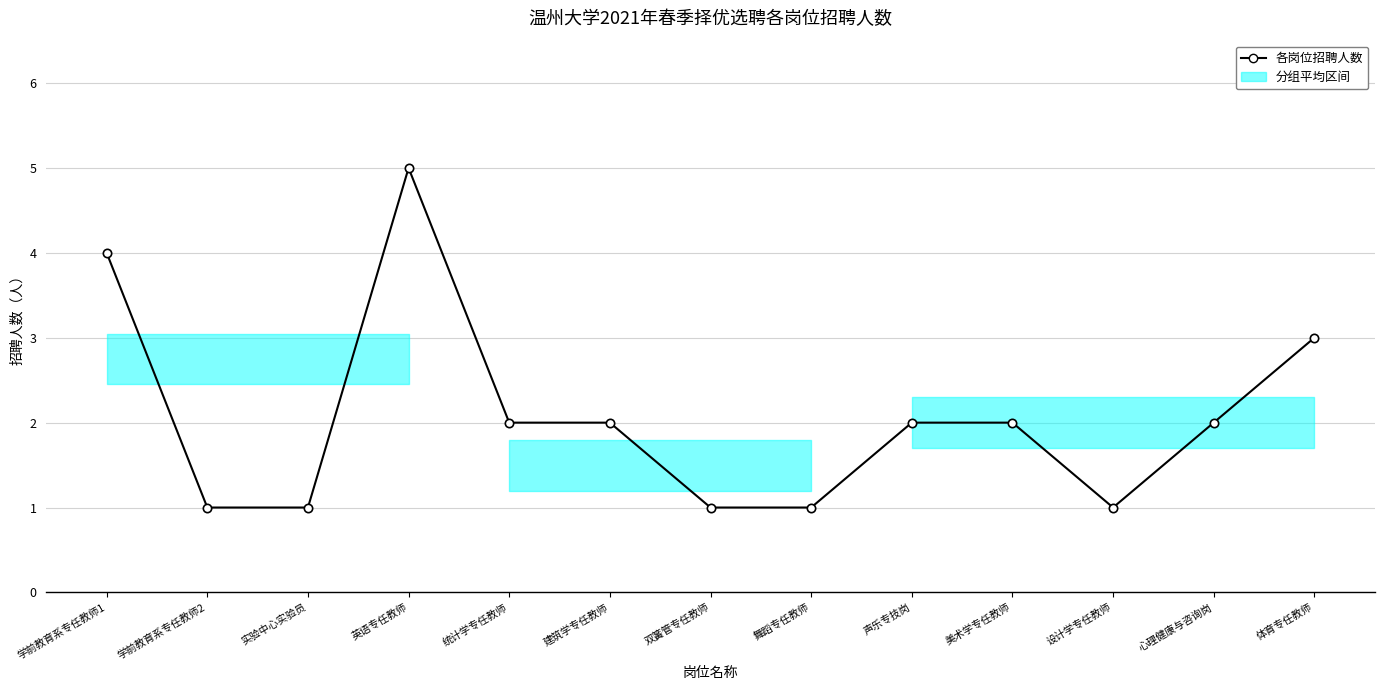

What is the change in value from 实验中心实验员 to 英语专任教师?

+4